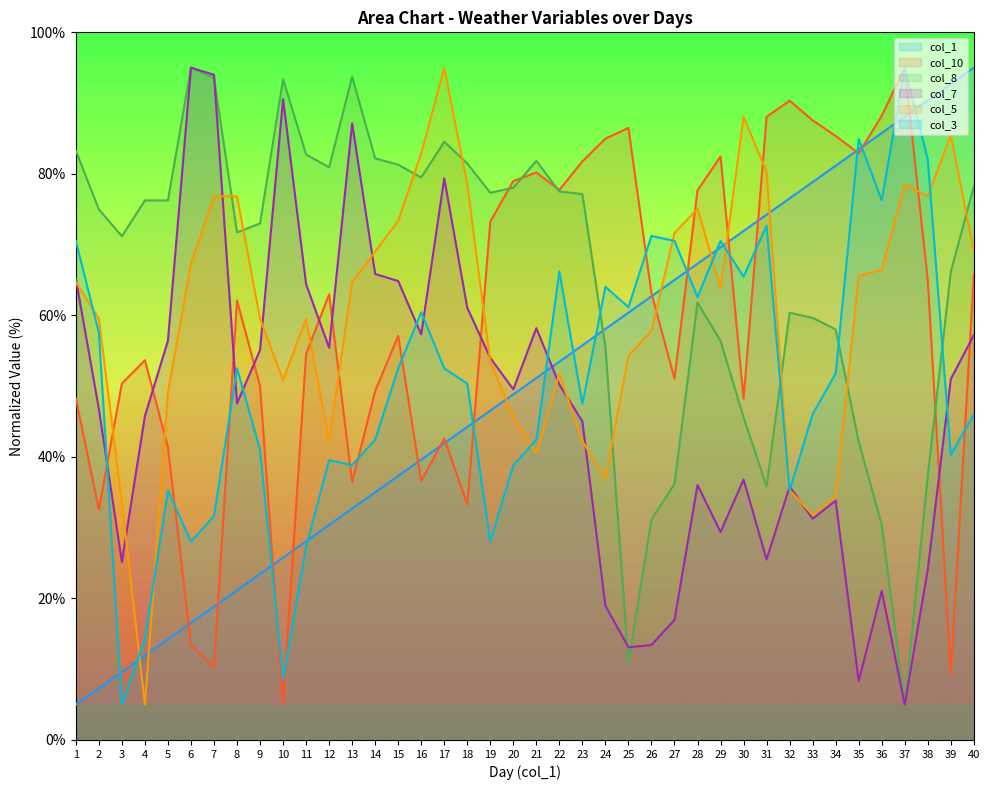

Reading left to right, what are all the values shown in this chart?

col_1: 5.0	7.3	9.6	11.9	14.2	16.5	18.8	21.2	23.5	25.8	28.1	30.4	32.7	35.0	37.3	39.6	41.9	44.2	46.5	48.8	51.2	53.5	55.8	58.1	60.4	62.7	65.0	67.3	69.6	71.9	74.2	76.5	78.8	81.2	83.5	85.8	88.1	90.4	92.7	95.0
col_10: 48.2	32.6	50.4	53.7	41.4	13.4	10.3	62.1	50.0	5.0	54.5	63.0	36.4	49.3	57.1	36.6	42.6	33.3	73.3	79.0	80.2	77.7	81.8	85.0	86.5	63.1	51.1	77.7	82.5	48.2	88.1	90.3	87.6	85.4	82.9	88.2	95.0	65.0	9.3	65.7
col_8: 83.3	75.0	71.2	76.2	76.2	95.0	93.6	71.7	73.0	93.4	82.7	80.9	93.7	82.2	81.3	79.5	84.5	81.5	77.3	78.0	81.8	77.5	77.1	55.5	11.0	31.2	36.2	61.8	56.4	45.6	35.8	60.4	59.6	58.0	42.2	30.4	5.0	37.3	66.1	78.2
col_7: 65.2	46.8	25.2	45.8	56.4	95.0	94.0	47.6	55.1	90.6	64.4	55.4	87.1	65.8	64.9	57.3	79.4	61.1	54.0	49.6	58.2	50.2	45.0	19.0	13.1	13.4	17.0	36.0	29.4	36.8	25.5	35.8	31.3	33.8	8.3	21.1	5.0	24.1	51.0	57.2
col_5: 64.7	59.5	33.6	5.0	49.1	67.3	76.8	76.8	59.5	50.9	59.5	42.2	64.7	69.0	73.4	82.9	95.0	78.6	53.5	45.7	40.5	51.7	42.2	37.0	54.3	57.8	71.6	75.1	63.8	88.1	80.3	35.3	31.8	34.4	65.6	66.4	78.6	76.8	85.5	69.0
col_3: 70.5	57.6	5.0	14.4	35.2	28.0	31.6	52.5	41.0	8.6	27.3	39.6	38.8	42.4	52.5	60.4	52.5	50.4	28.0	38.8	42.4	66.2	47.5	64.0	61.2	71.2	70.5	62.6	70.5	65.5	72.7	35.2	46.0	51.8	84.9	76.3	95.0	82.0	40.3	46.0